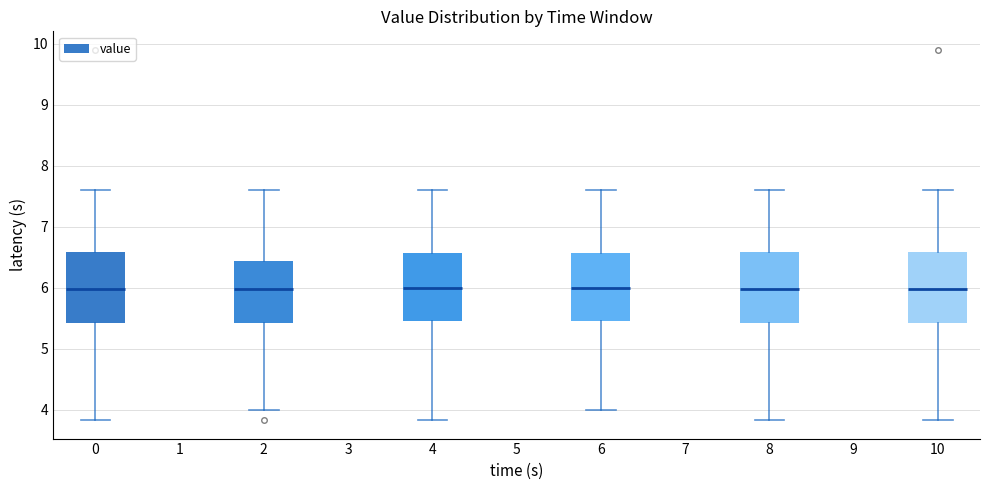

Reading left to right, read every box against the y-axis: the position of its median line, the range the box covers, and the ends of its whiskers. The values are not printed on the chart, so give them approximately, as read against the axis.

0: median 6.0, box 5.4 to 6.6, whiskers 3.8 to 7.6
2: median 6.0, box 5.4 to 6.4, whiskers 4.0 to 7.6
4: median 6.0, box 5.5 to 6.6, whiskers 3.8 to 7.6
6: median 6.0, box 5.5 to 6.6, whiskers 4.0 to 7.6
8: median 6.0, box 5.4 to 6.6, whiskers 3.8 to 7.6
10: median 6.0, box 5.4 to 6.6, whiskers 3.8 to 7.6